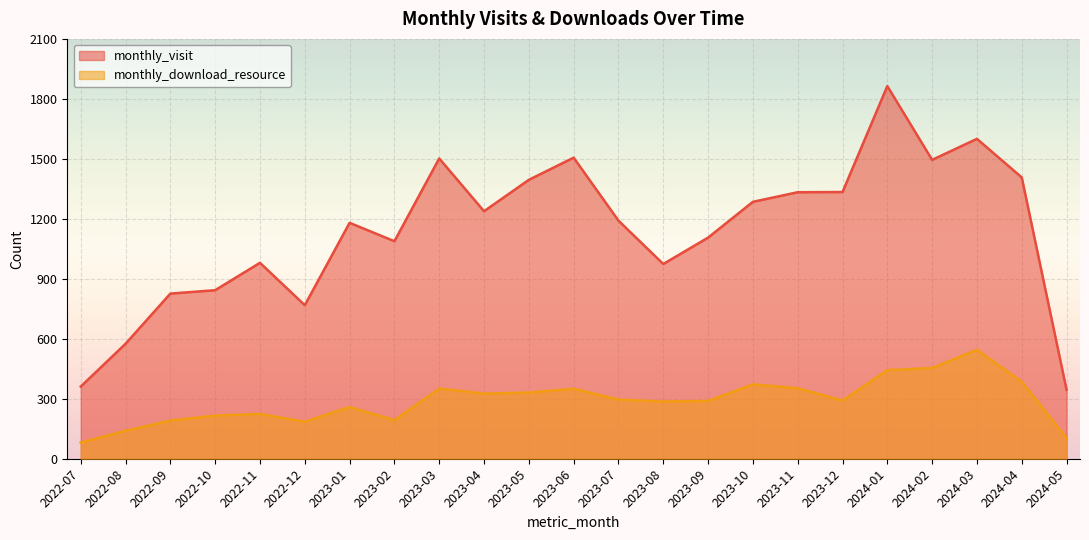

What is the total value across all series at 2022-07?

442